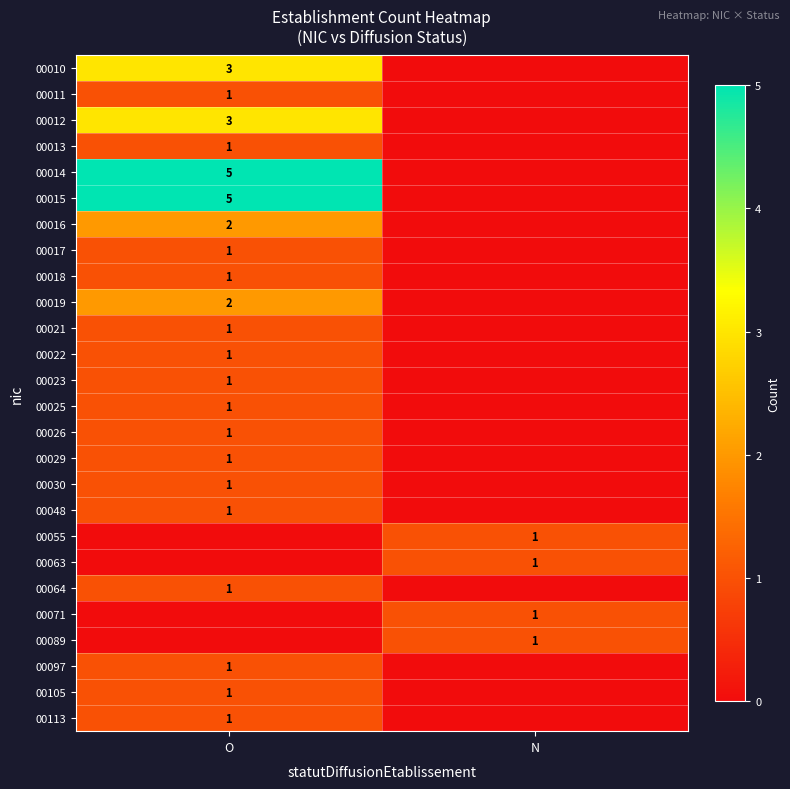

The 00014 series shows 5 at O. True or false?

True